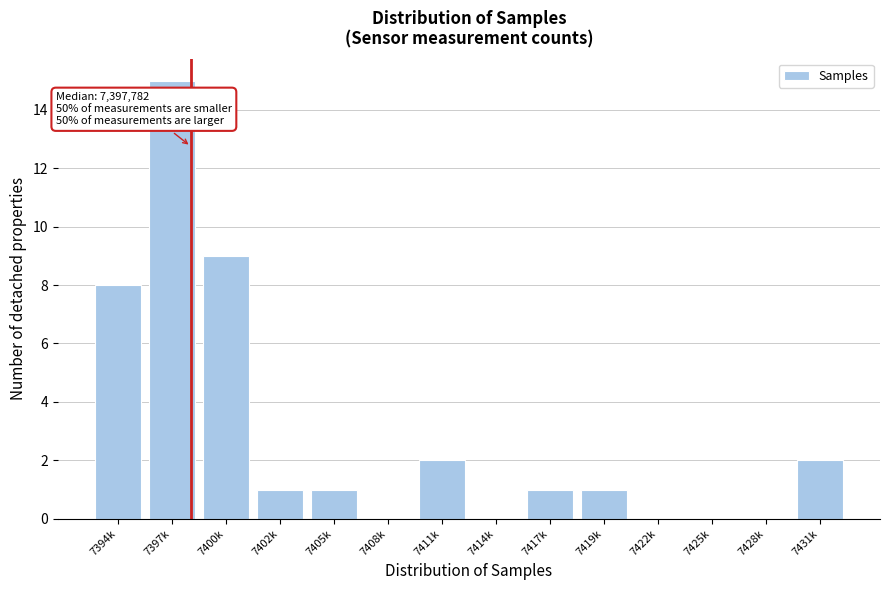

Reading right to left, transcribe all the data shown in this chart.

7431k=2	7428k=0	7425k=0	7422k=0	7419k=1	7417k=1	7414k=0	7411k=2	7408k=0	7405k=1	7402k=1	7400k=9	7397k=15	7394k=8